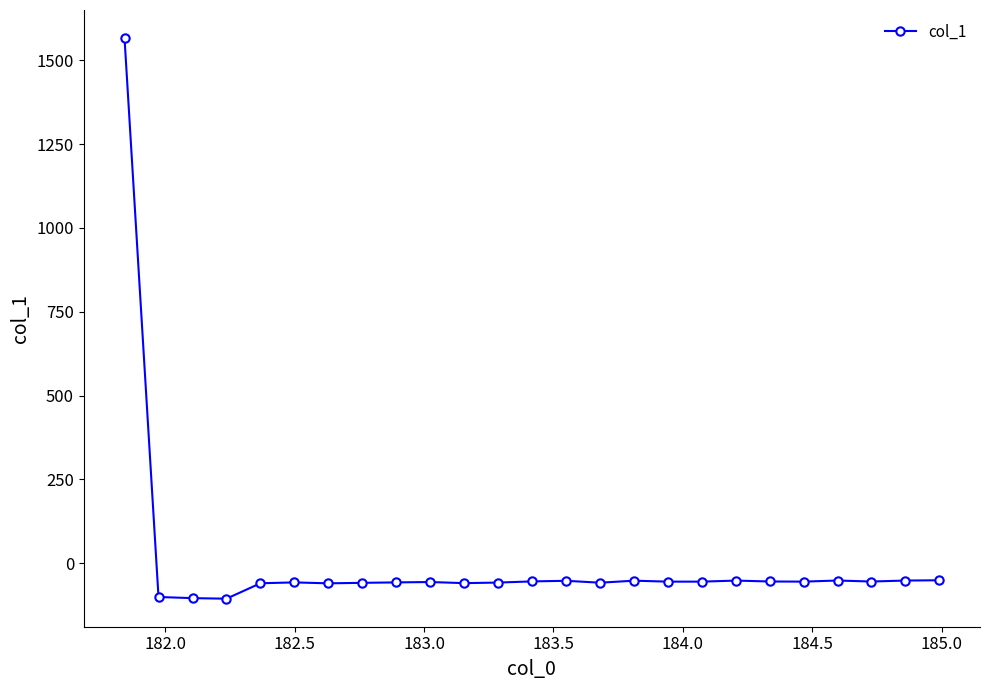

What is the value of the 15th point from the left?

-57.7